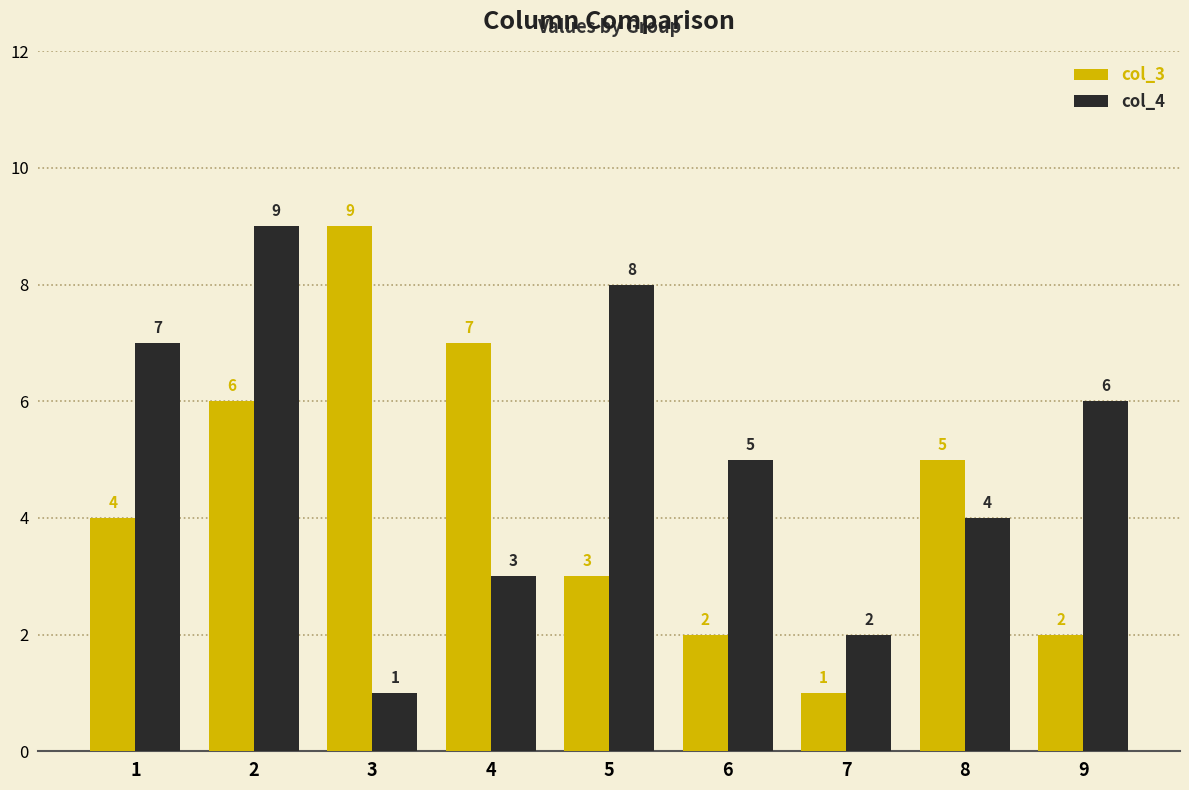

How many bars are there in total?

18